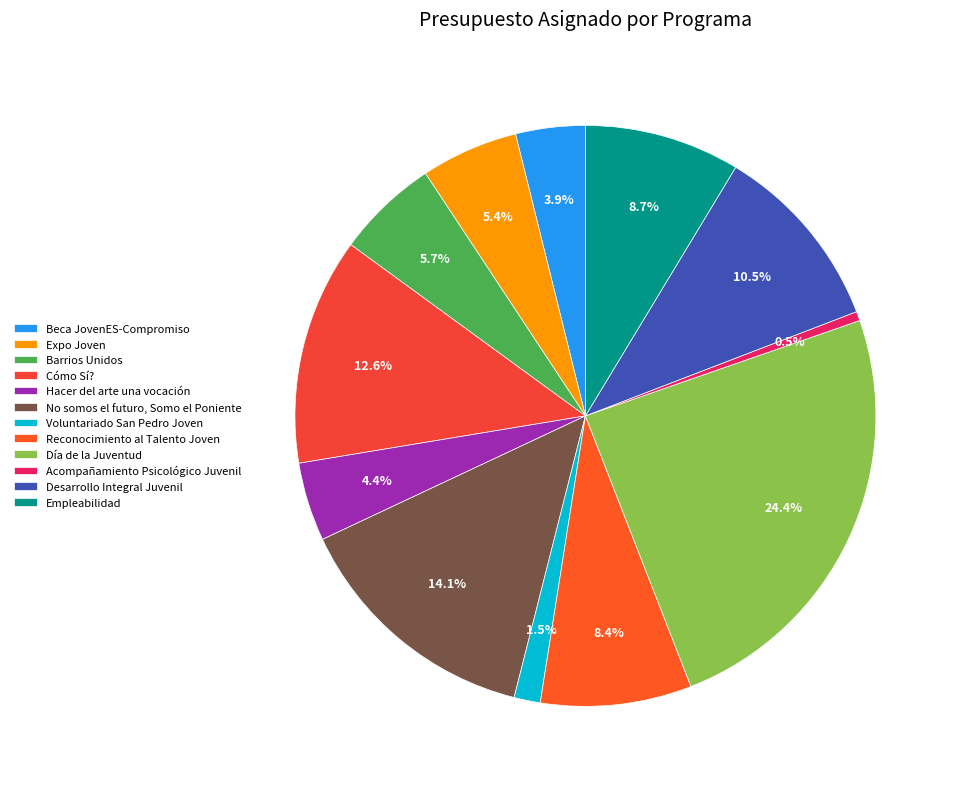

To the nearest percent, what is the combined percentage of No somos el futuro, Somo el Poniente and Acompañamiento Psicológico Juvenil?

15%